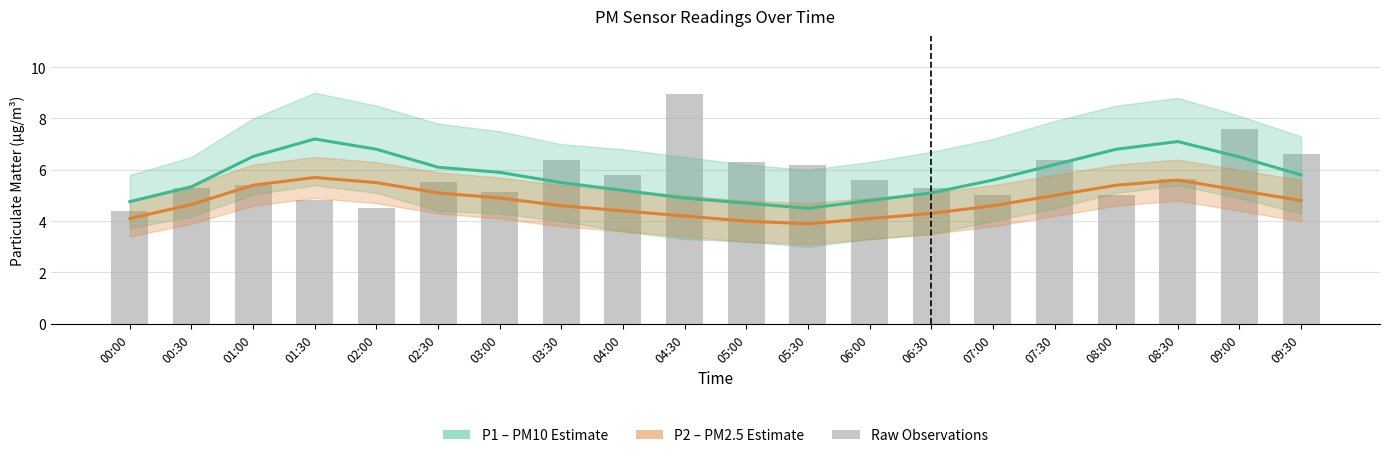

How many data points in P2 (PM2.5) are above 4?

18